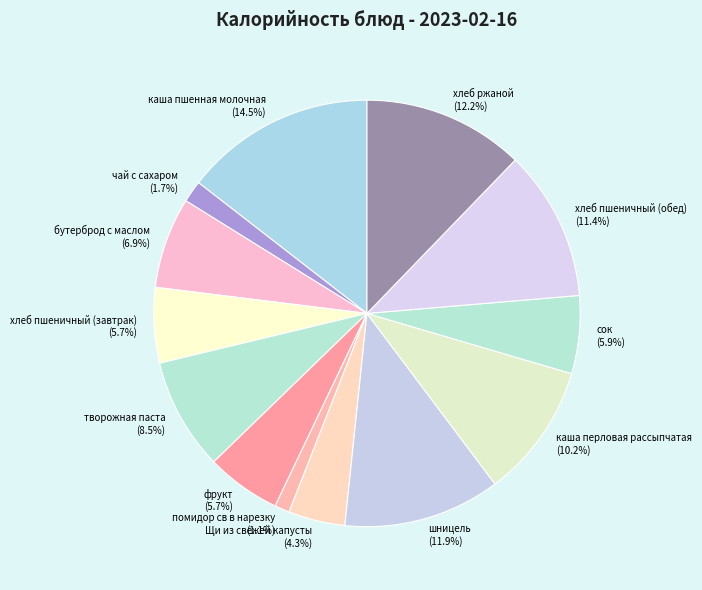

Which category has the smallest portion of the pie?

помидор св в нарезку